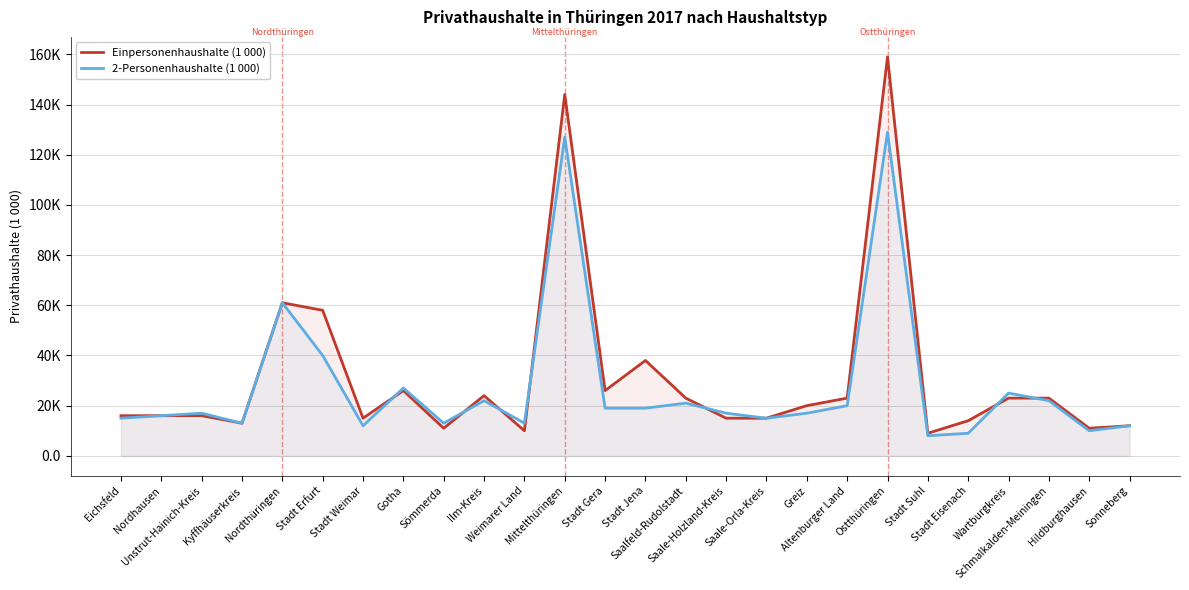

What is the label of the 15th point from the right?

Mittelthüringen